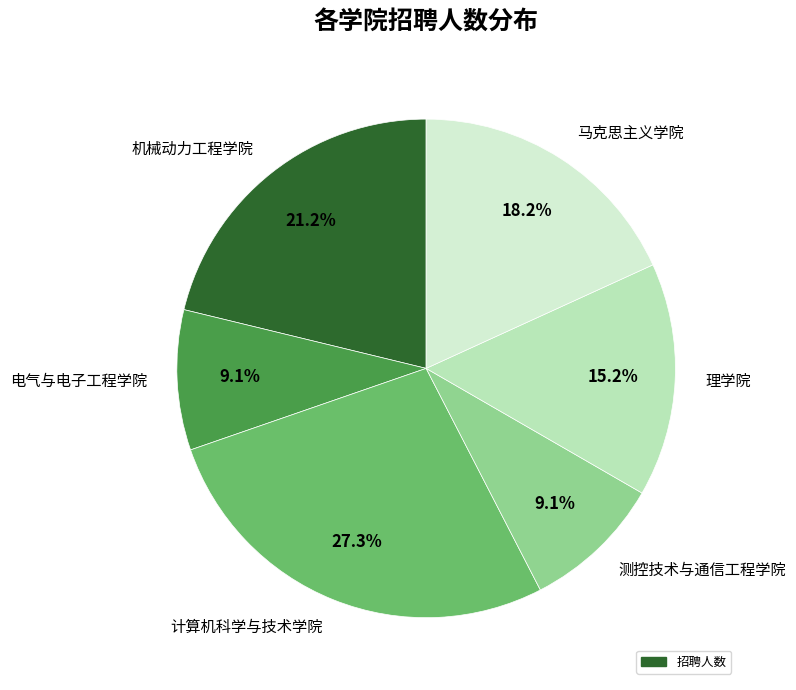

To the nearest percent, what portion does 计算机科学与技术学院 represent?

27%